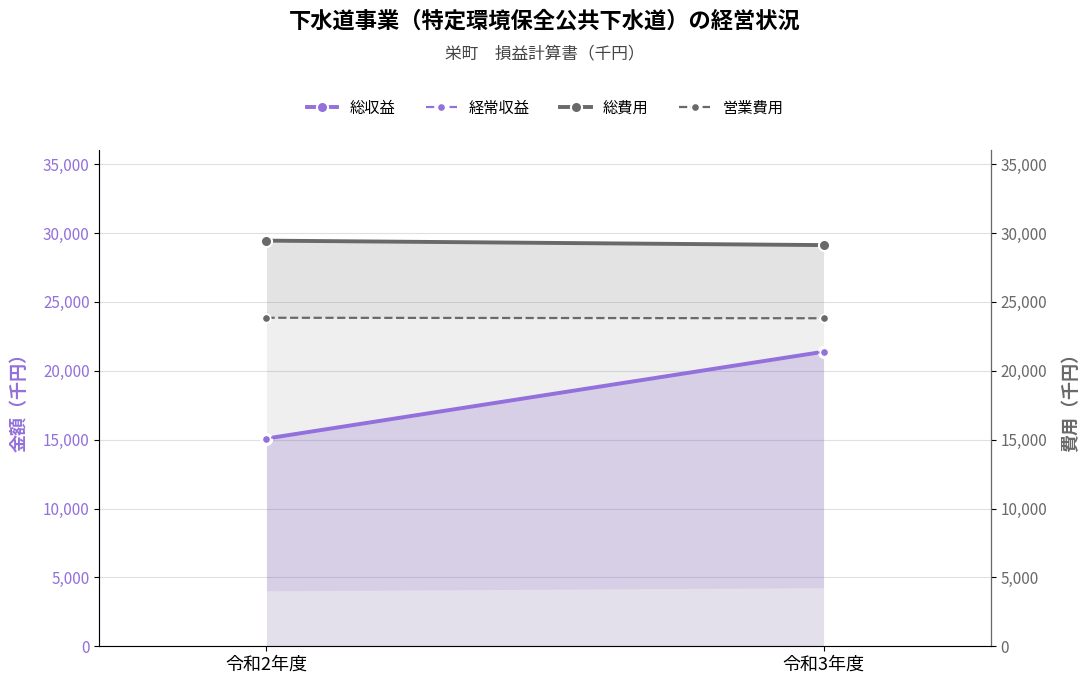

Is the value of 営業費用 at 令和2年度 greater than the value of 総費用 at 令和2年度?

No